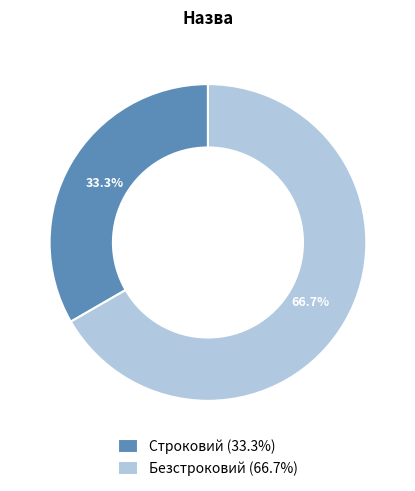

Is it true that Строковий is 33% of the pie?

True